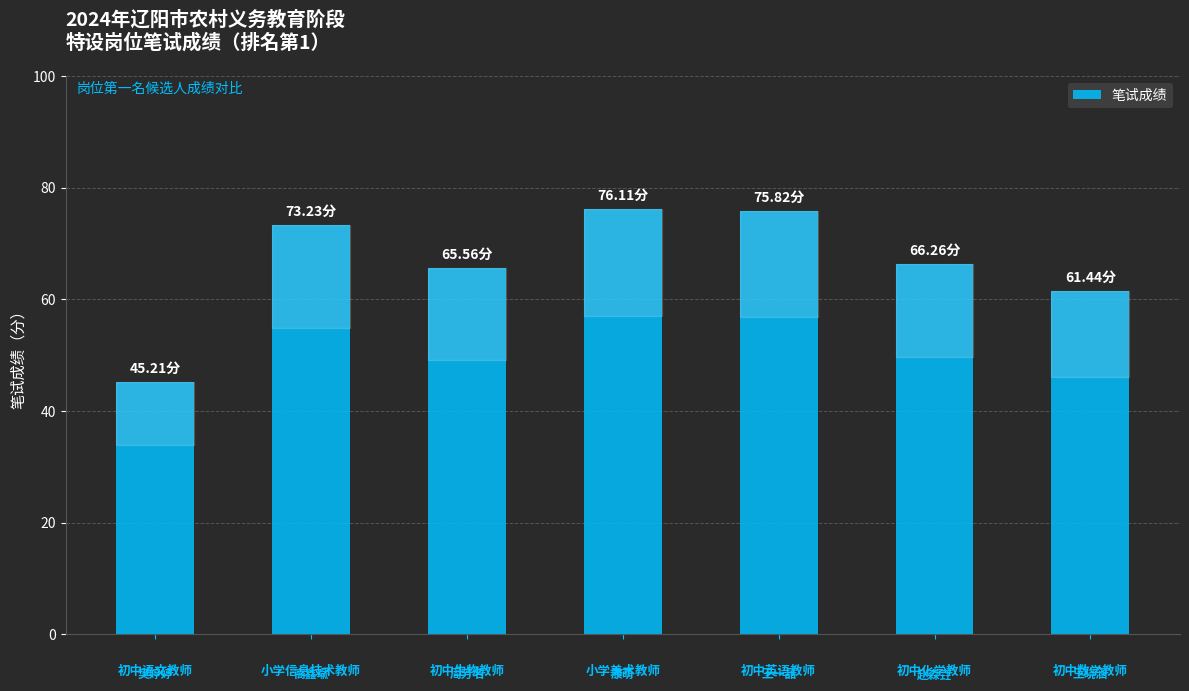

What is the sum of the values at 小学信息技术教师 and 初中英语教师?

149.1